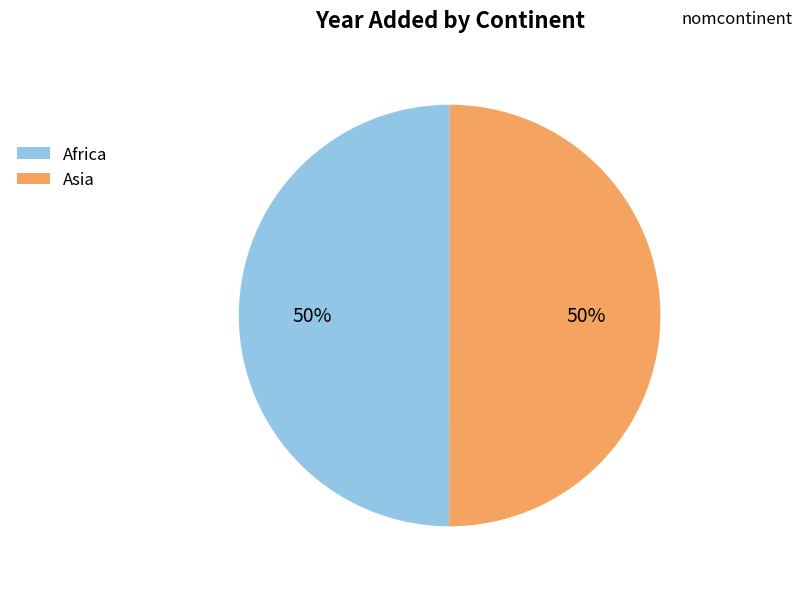

Count the number of slices in the pie.

2